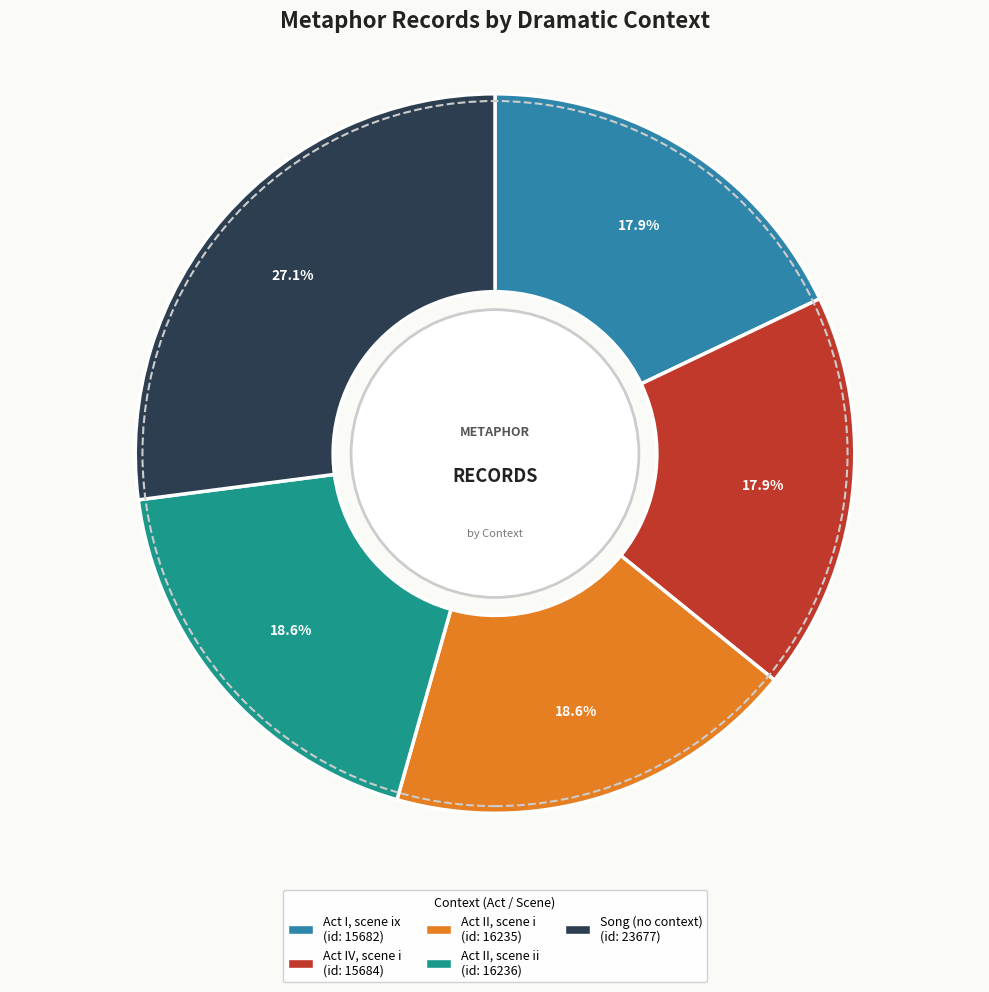

Does any single category account for the majority?

No